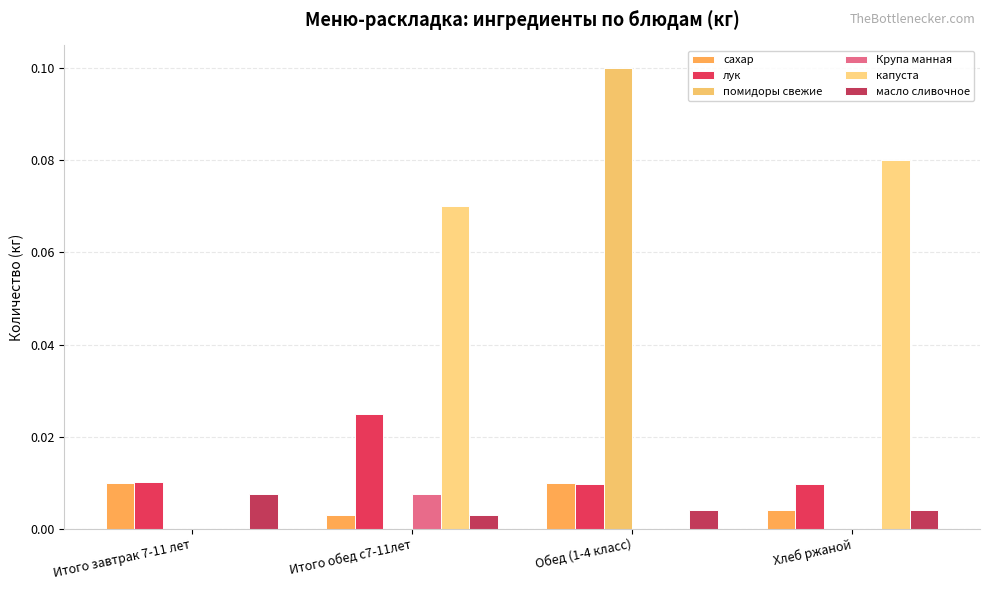

How many series are shown in this chart?

6